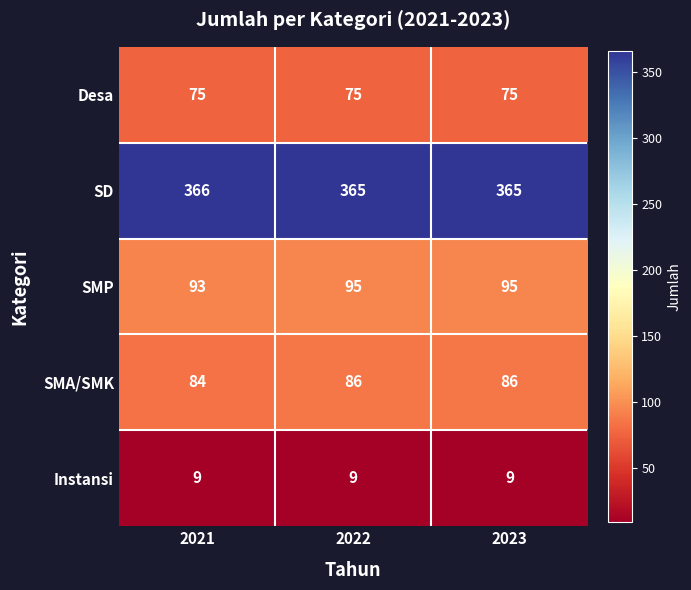

At which category does the chart reach its peak across all series?

2021